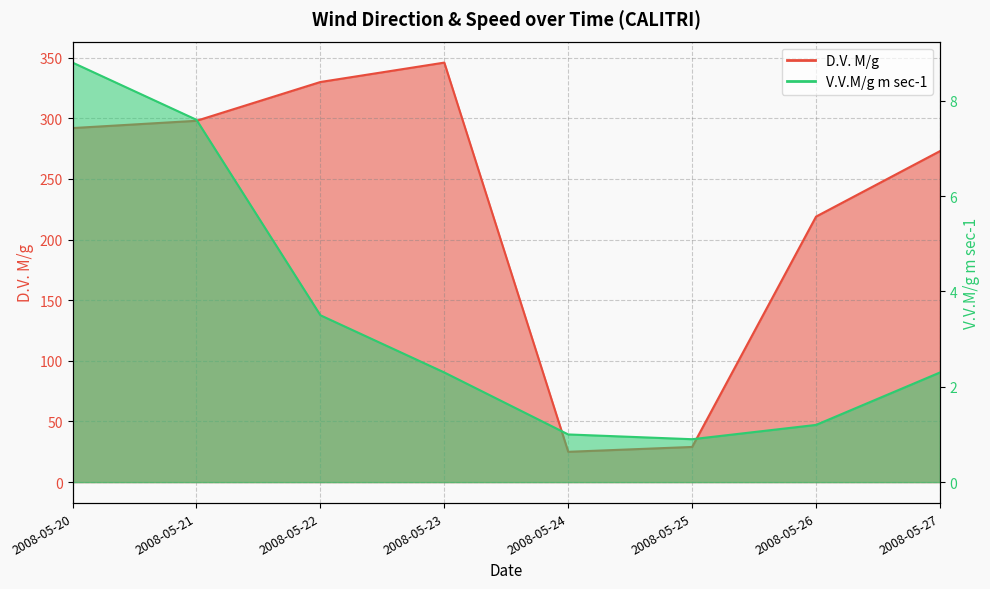

Is the value of V.V.M/g m sec-1 at 2008-05-22 greater than the value of D.V. M/g at 2008-05-26?

No